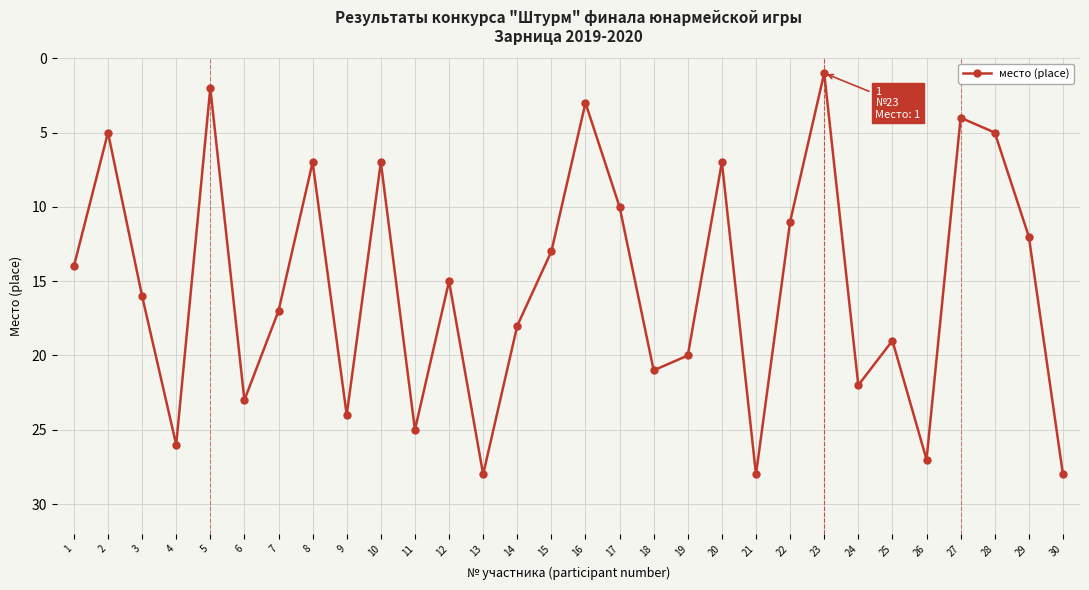

Read the value at 24.

22